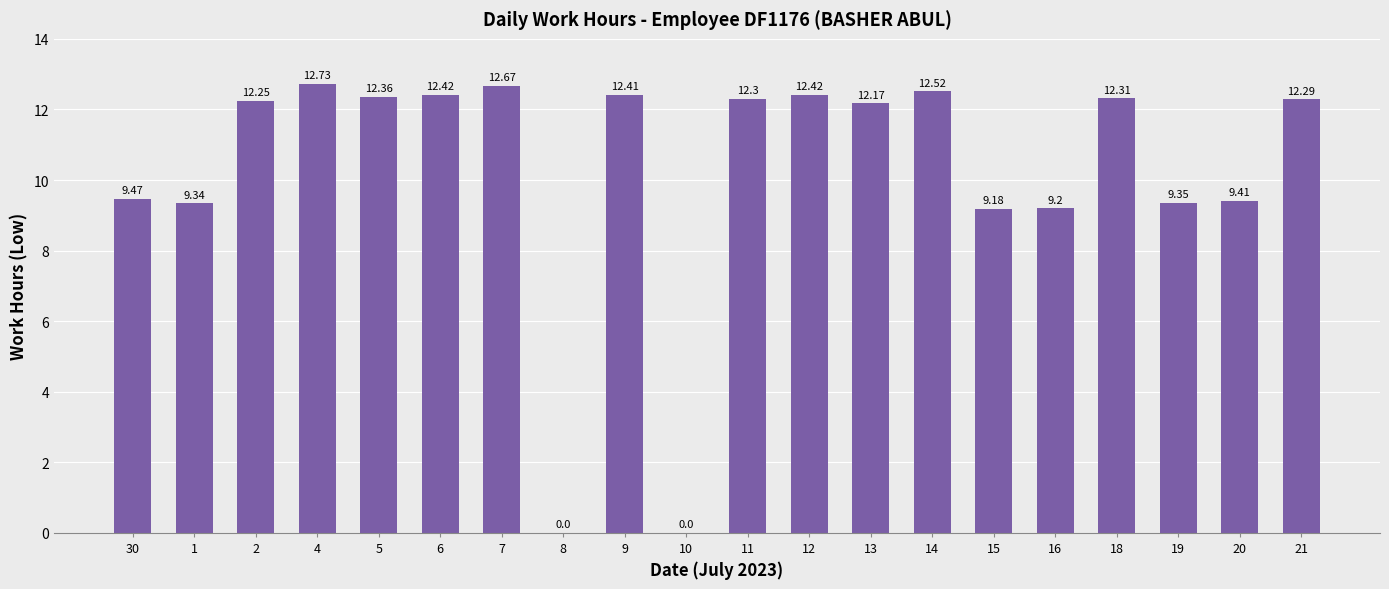

Which has a higher value, 30 or 6?

6